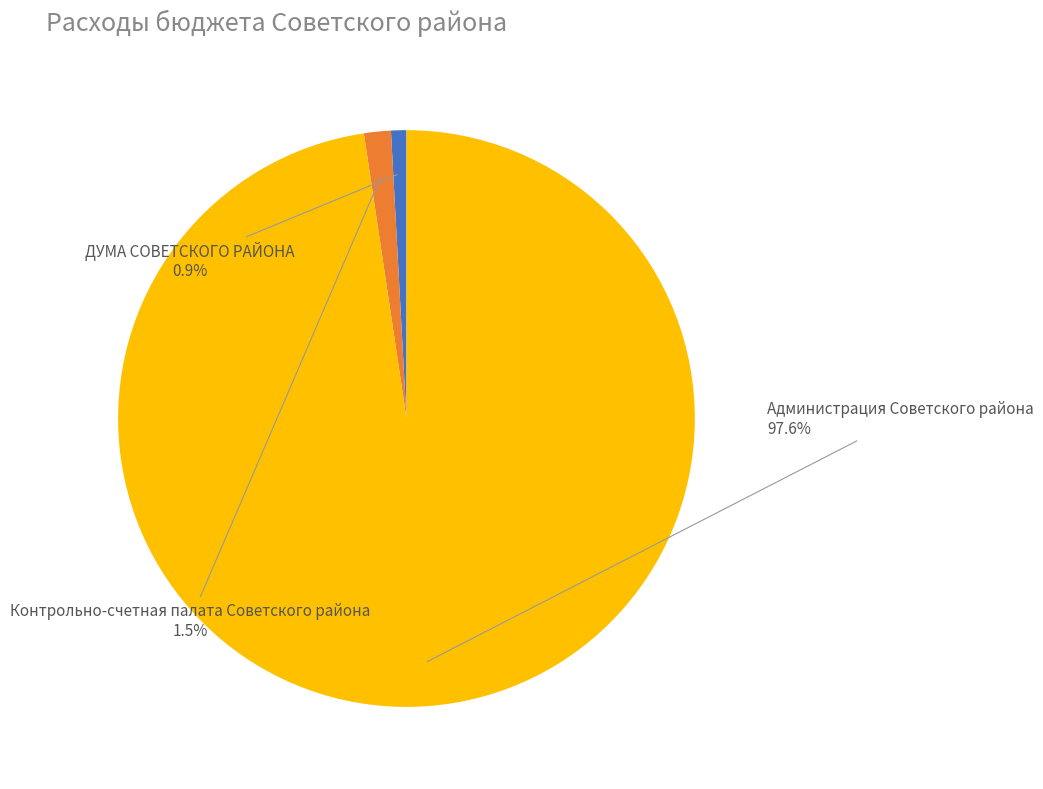

Which slice is the smallest?

ДУМА СОВЕТСКОГО РАЙОНА